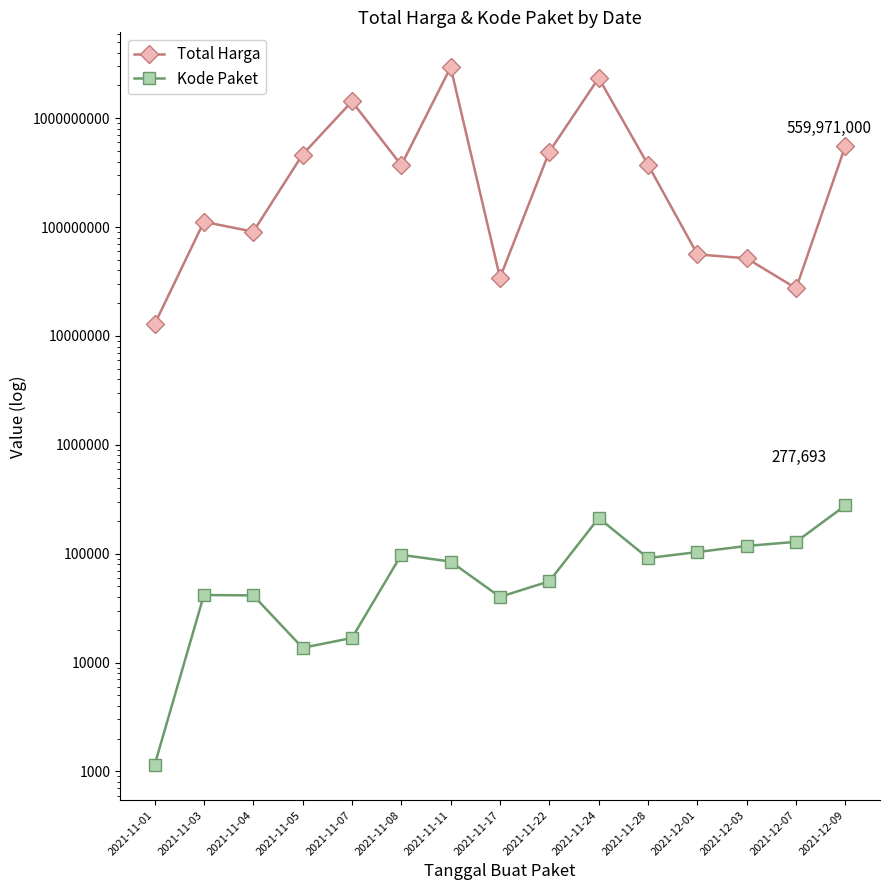

Which label corresponds to the largest value in the chart?

2021-11-11